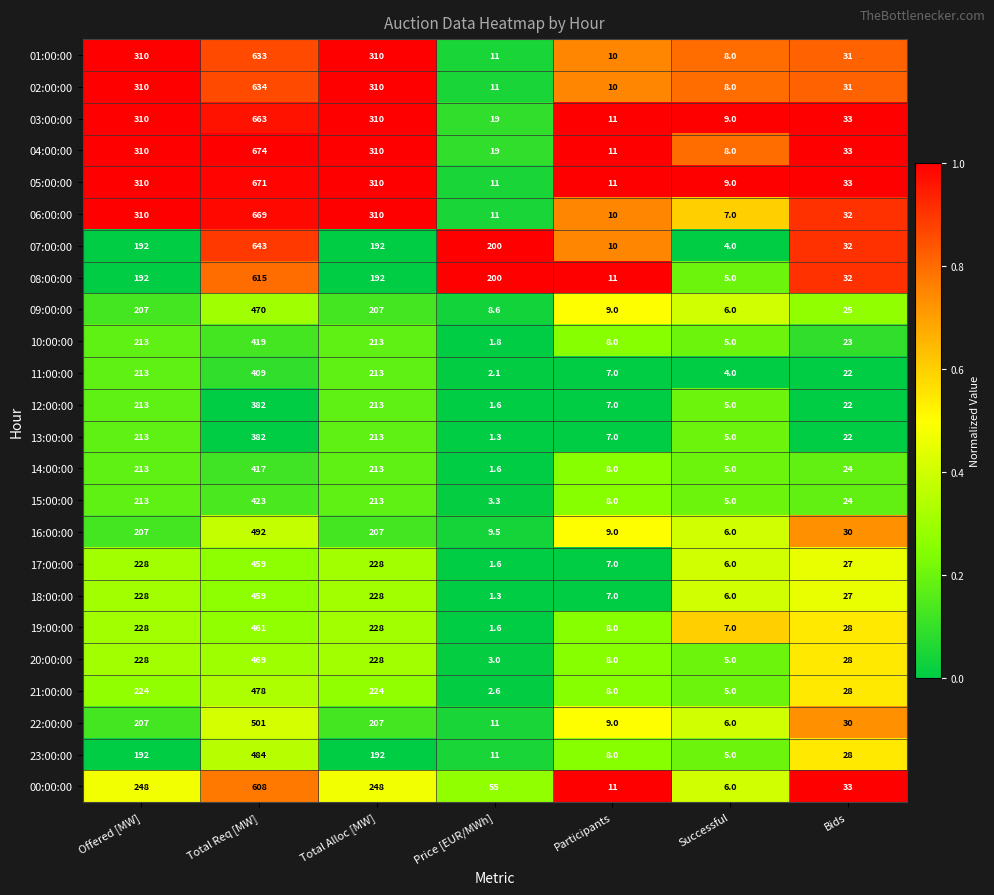

At how many categories does at least one series exceed 17?

5